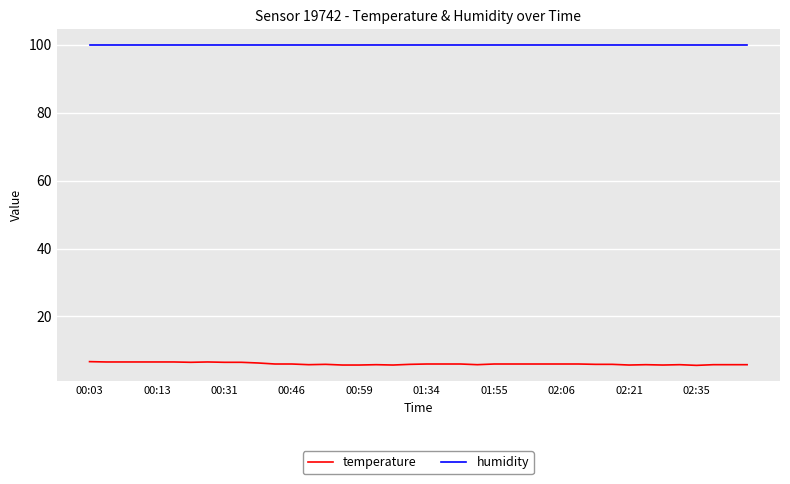

What are all the series names shown in the legend?

temperature, humidity